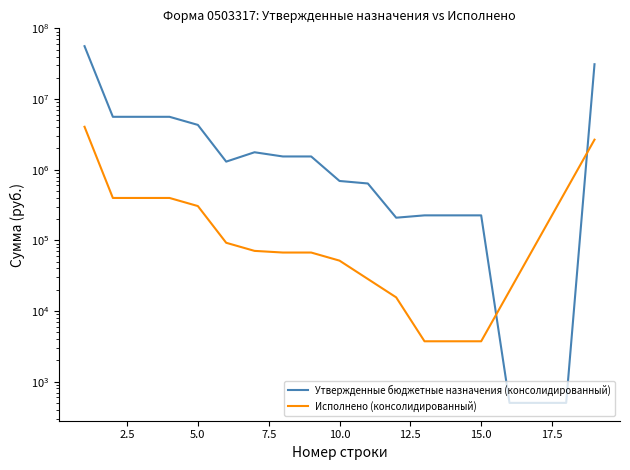

How many points are lower than both their immediate neighbors (excluding endpoints)?

2